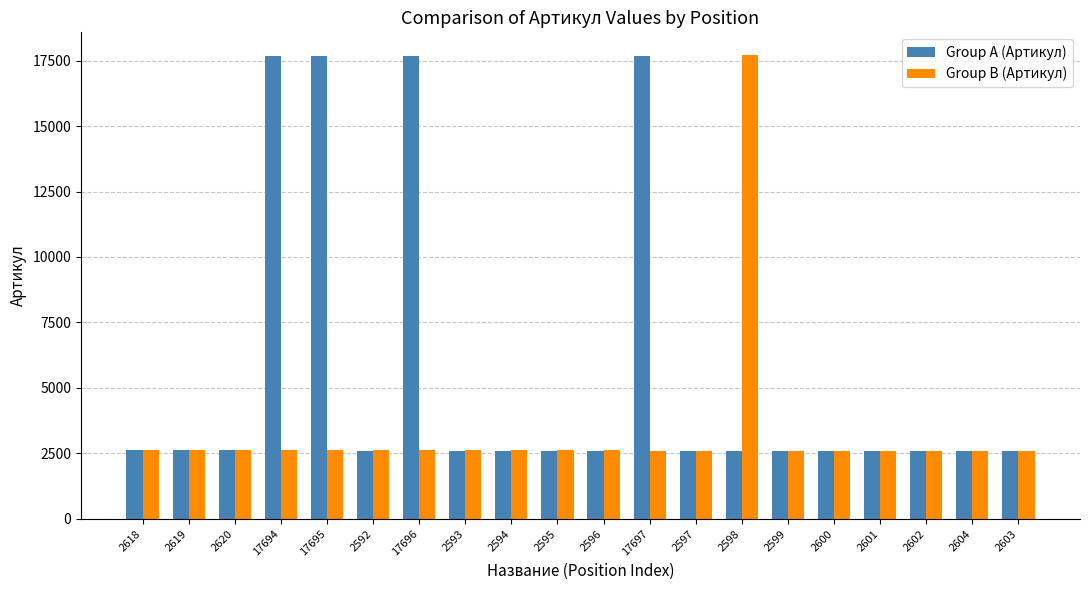

At how many categories does at least one series exceed 16034?

5